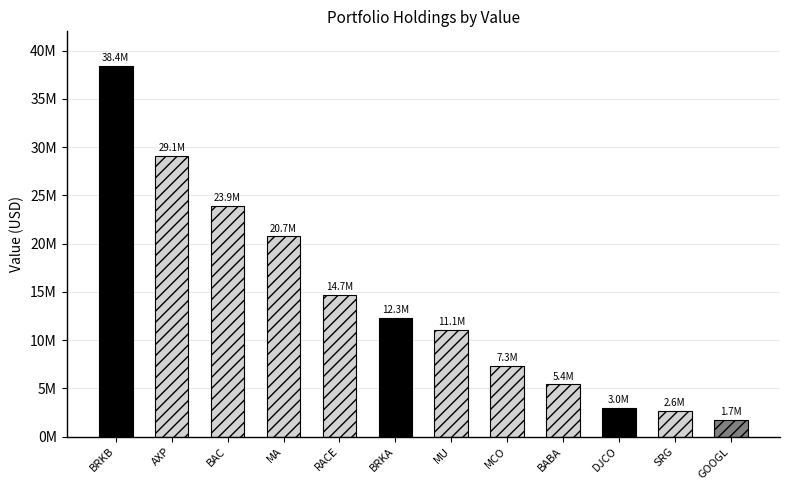

What is the label of the 2nd bar from the right?

SRG